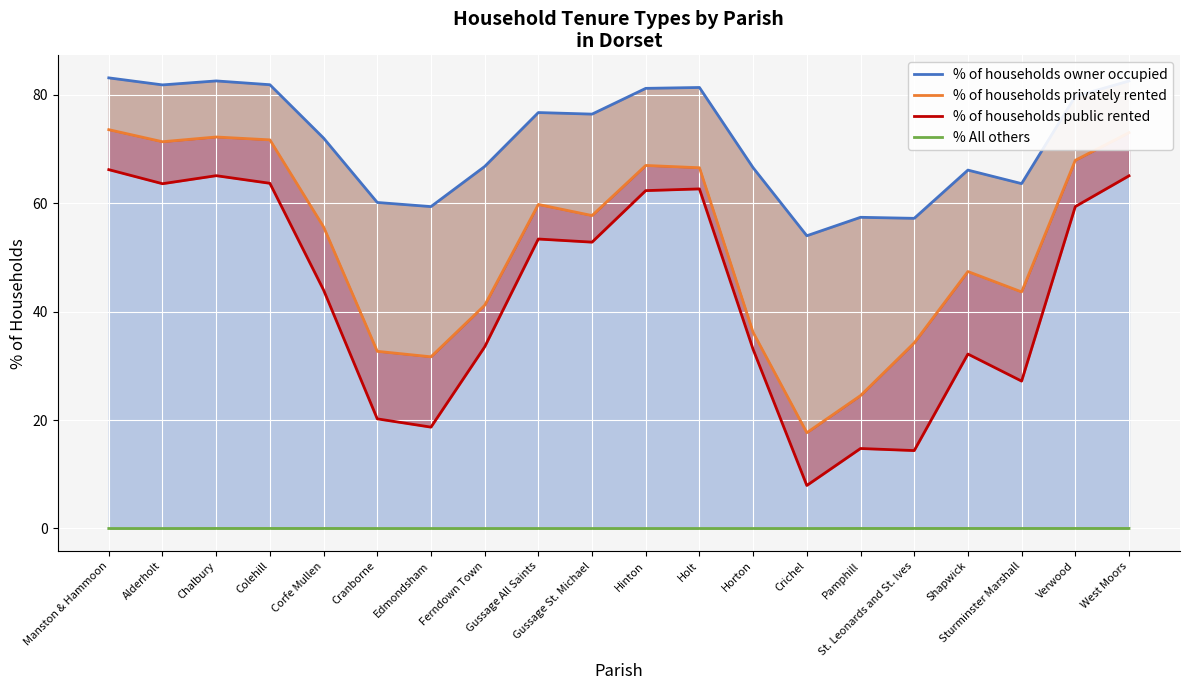

Which series changed the most between Manston & Hammoon and Alderholt?

% of households public rented